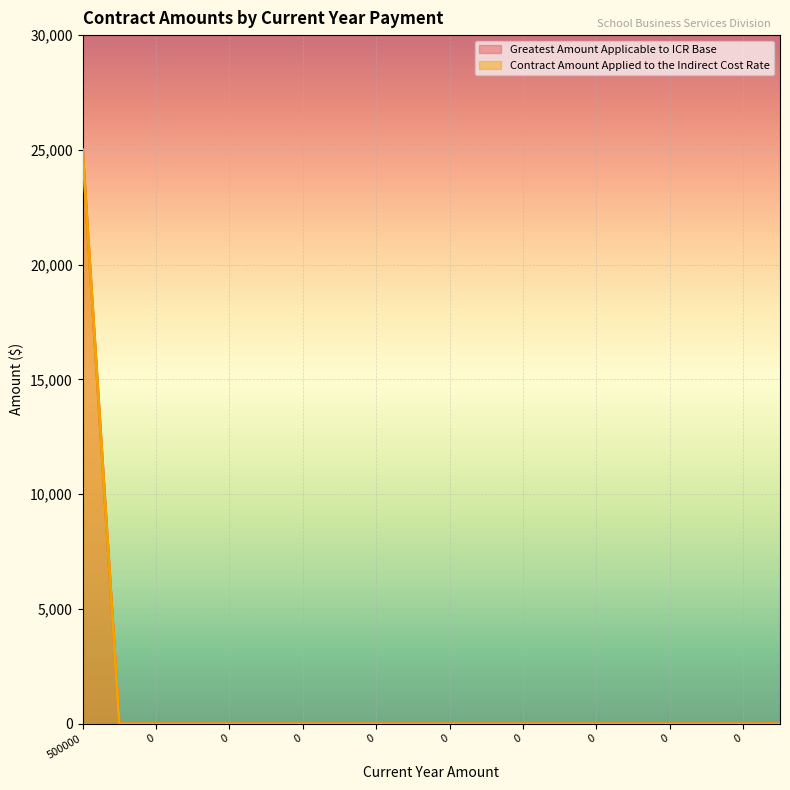

How many data points does each series have?

20